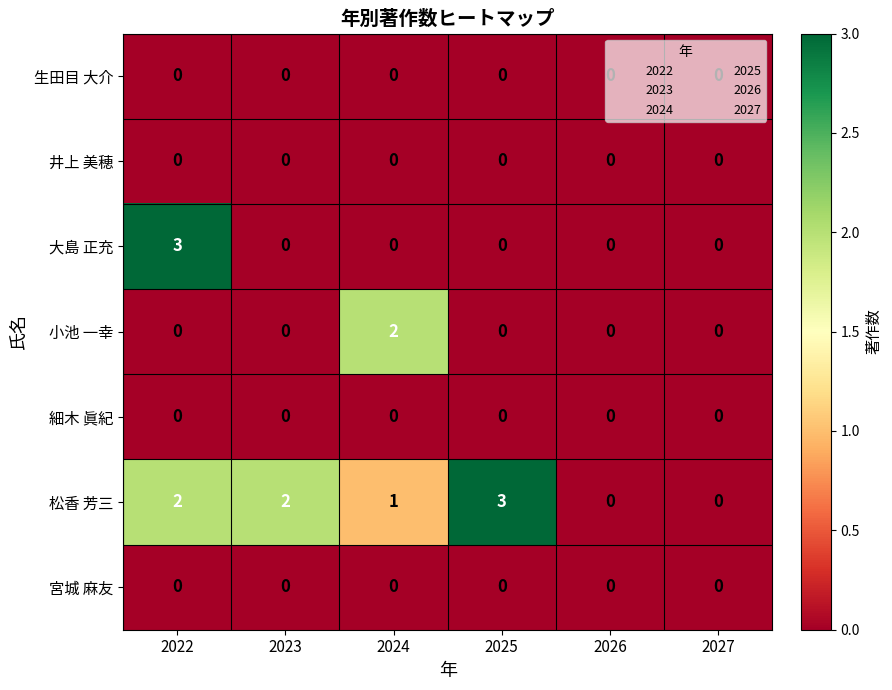

What is the difference between the highest and lowest values at 2023?

2